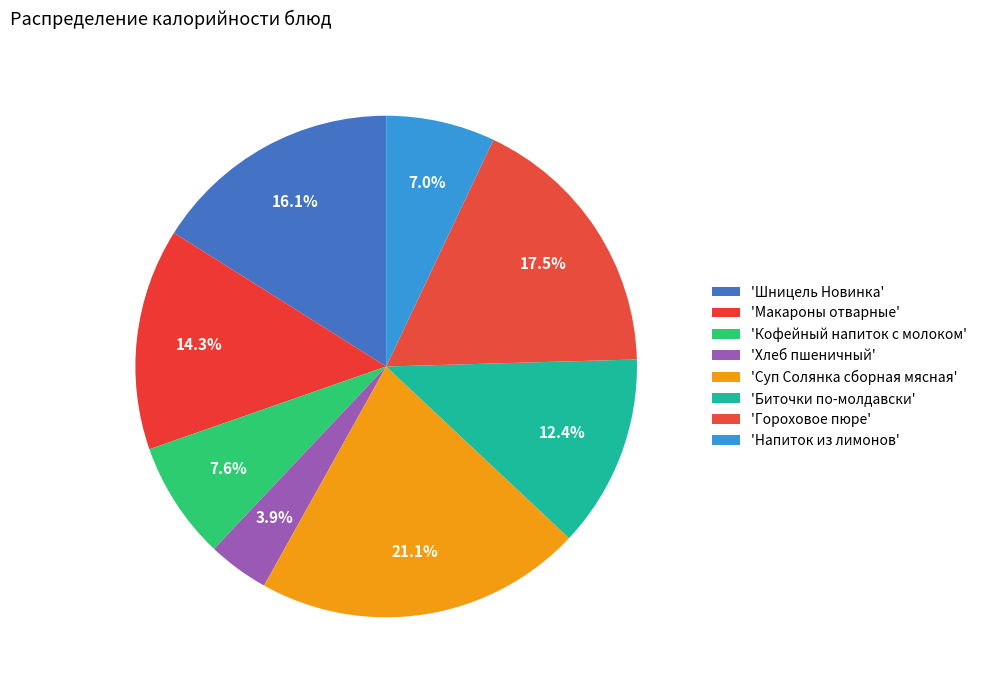

Count the number of slices in the pie.

8